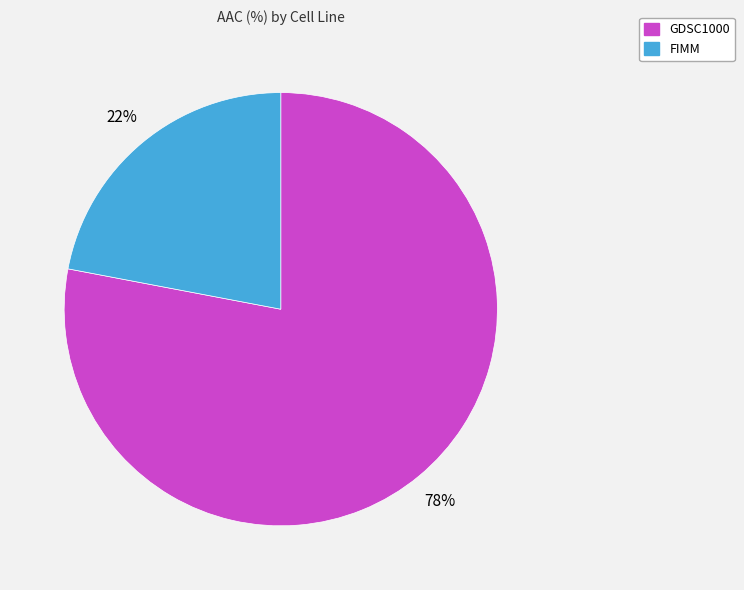

The FIMM slice represents 22% of the pie. True or false?

True